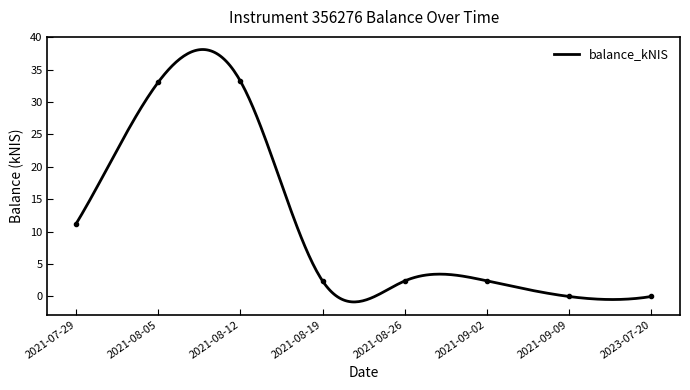

What is the ratio of the value at 2021-08-19 to the value at 2021-09-02?

1.0